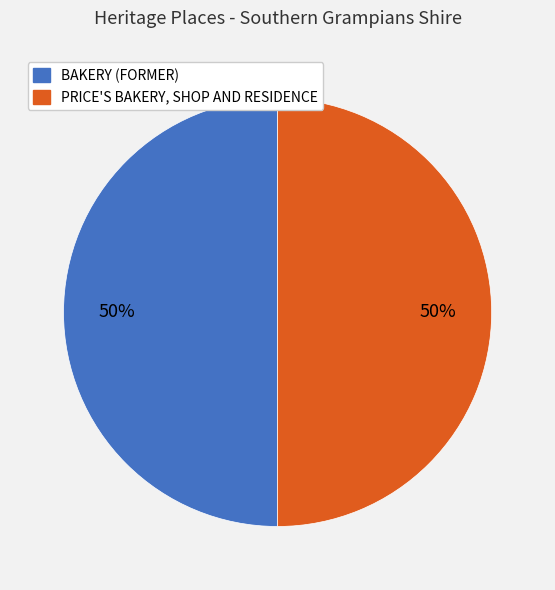

Is the sum of BAKERY (FORMER) and PRICE'S BAKERY, SHOP AND RESIDENCE greater than half?

Yes